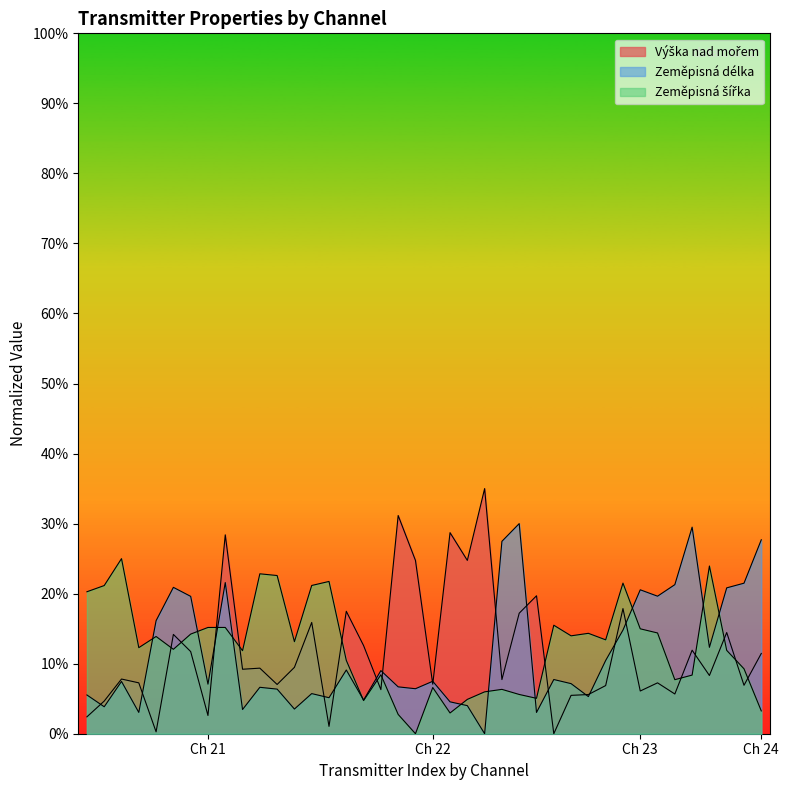

Is the value of Zeměpisná délka at 21 greater than the value of Zeměpisná šířka at 21?

No